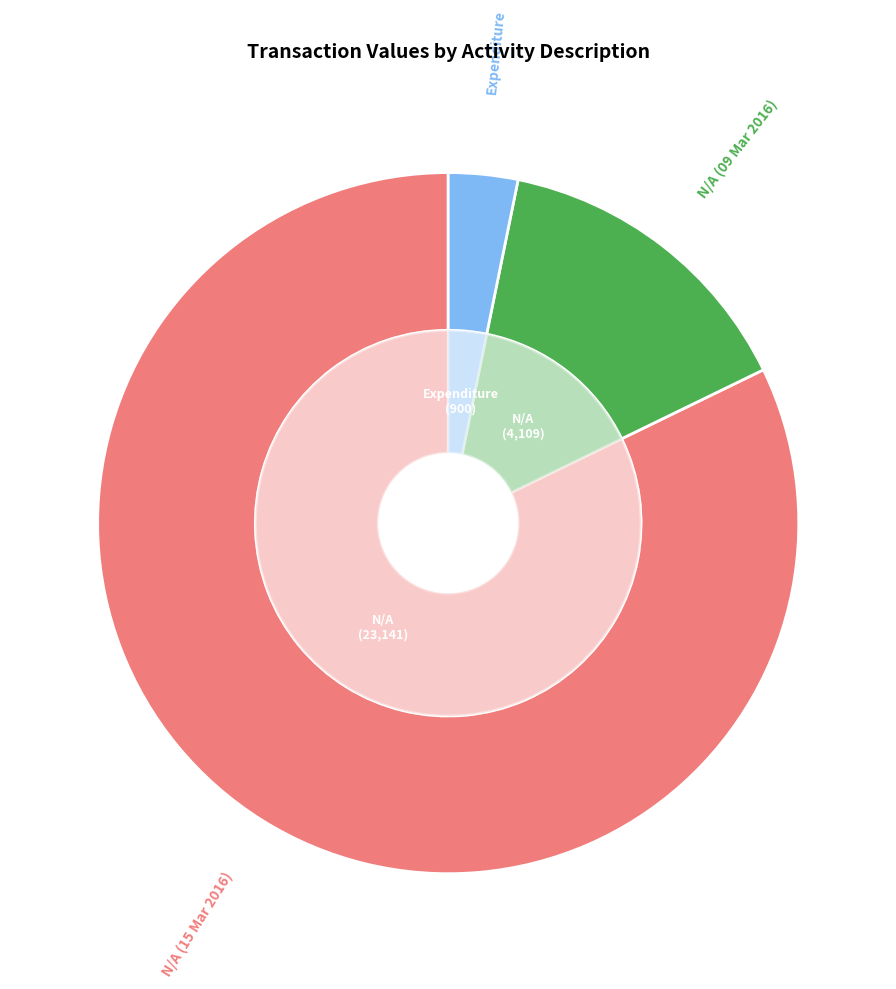

Is there any slice that represents more than half of the pie?

Yes